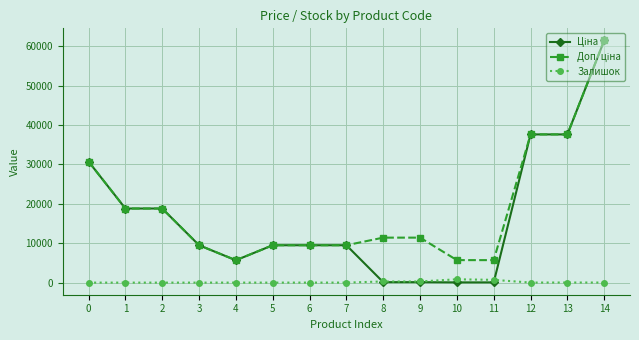

At how many categories does at least one series exceed 56471?

1